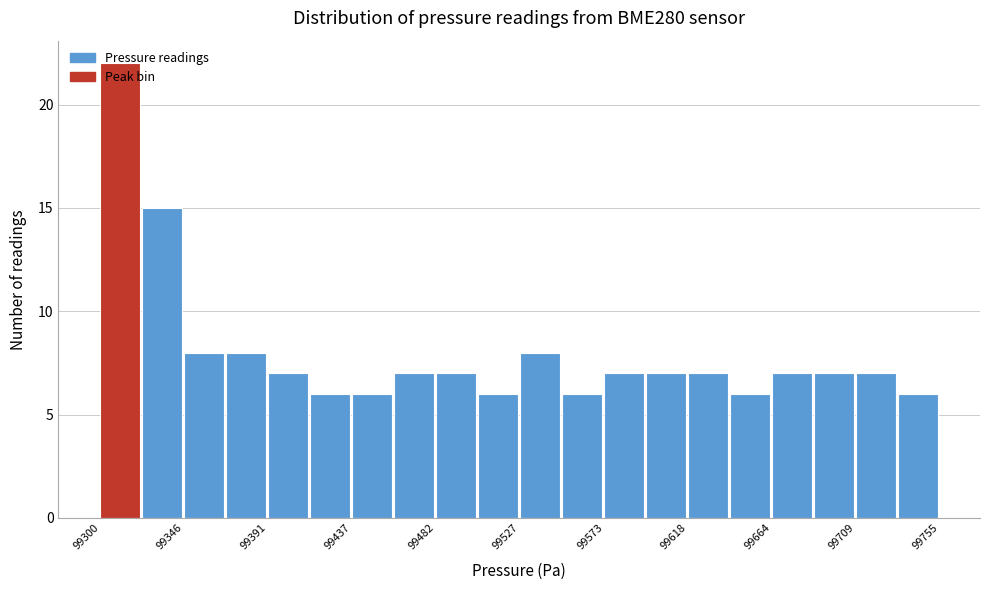

How tall is the bar that spans 99480 to 99505 on the x-axis? Neither the bar edges nor the heights are printed on the chart, so give them approximately, as read against the axes.

7